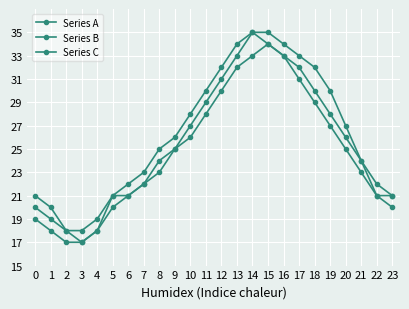

How many lines are shown in the chart?

3